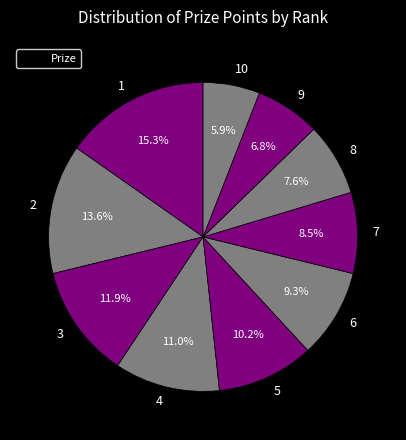

Does 2 account for over 50% of the chart?

No